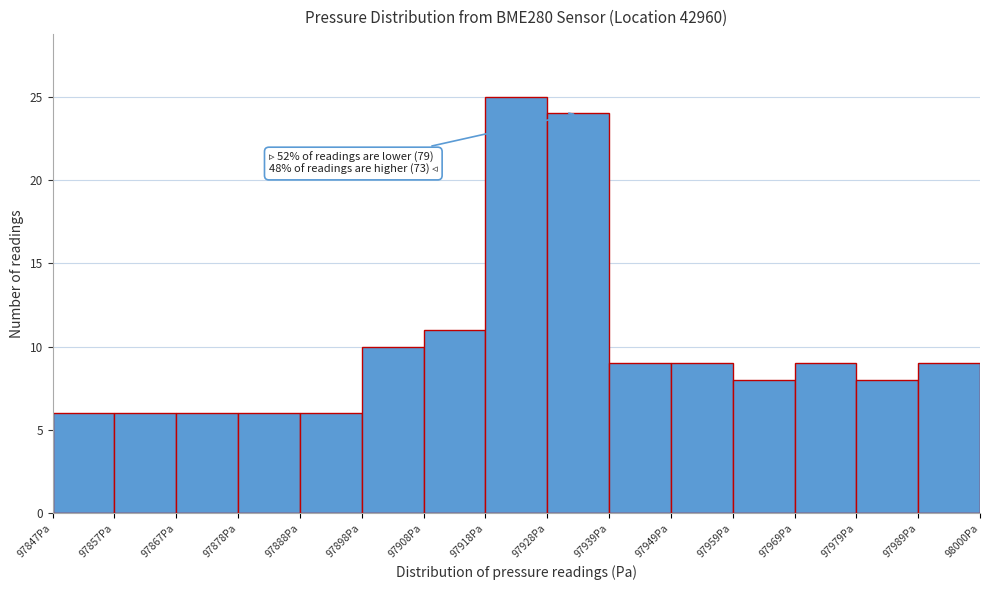

Over which range of the x-axis is the bar tallest?

97918 to 97928